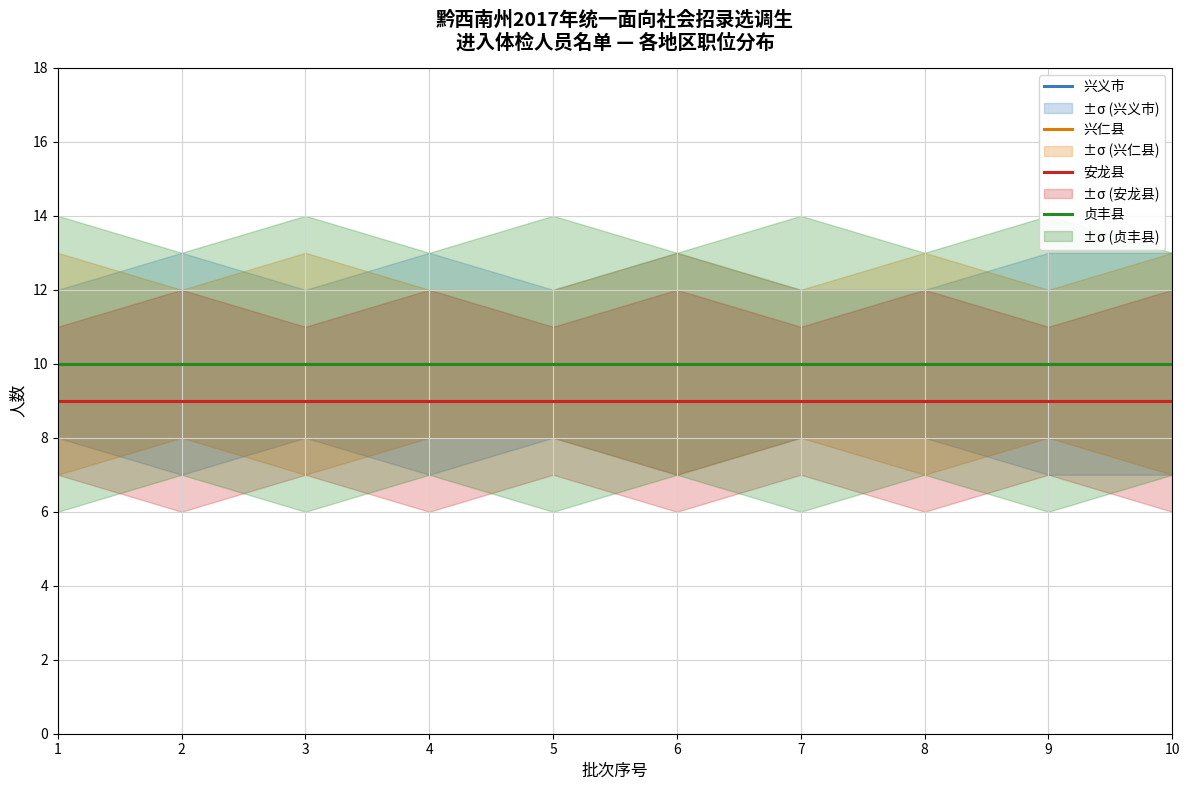

Which category has the highest value in the 贞丰县 series?

1